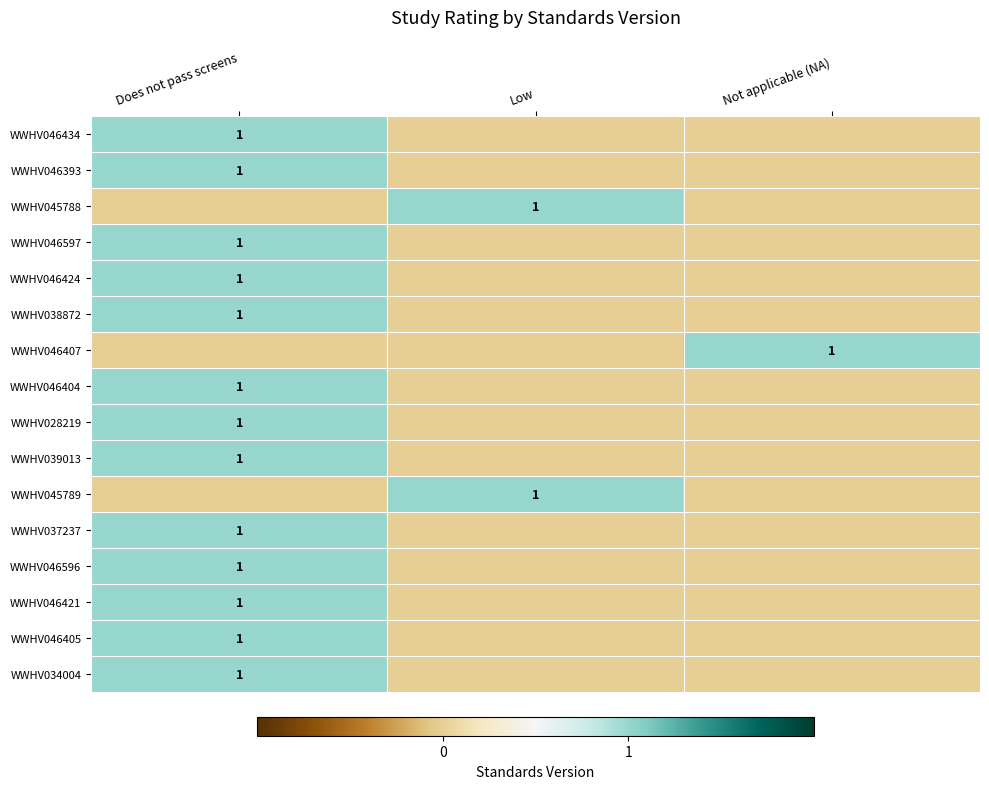

The value of WWHV034004 at Does not pass screens is 0. True or false?

False